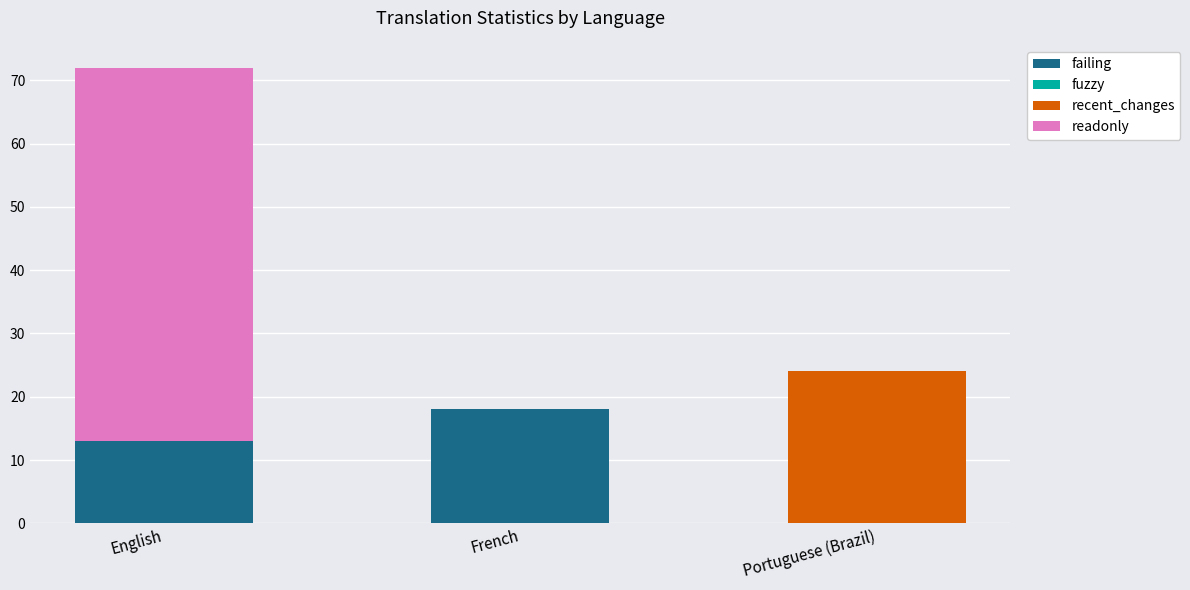

At which category is the sum across all series the highest?

English